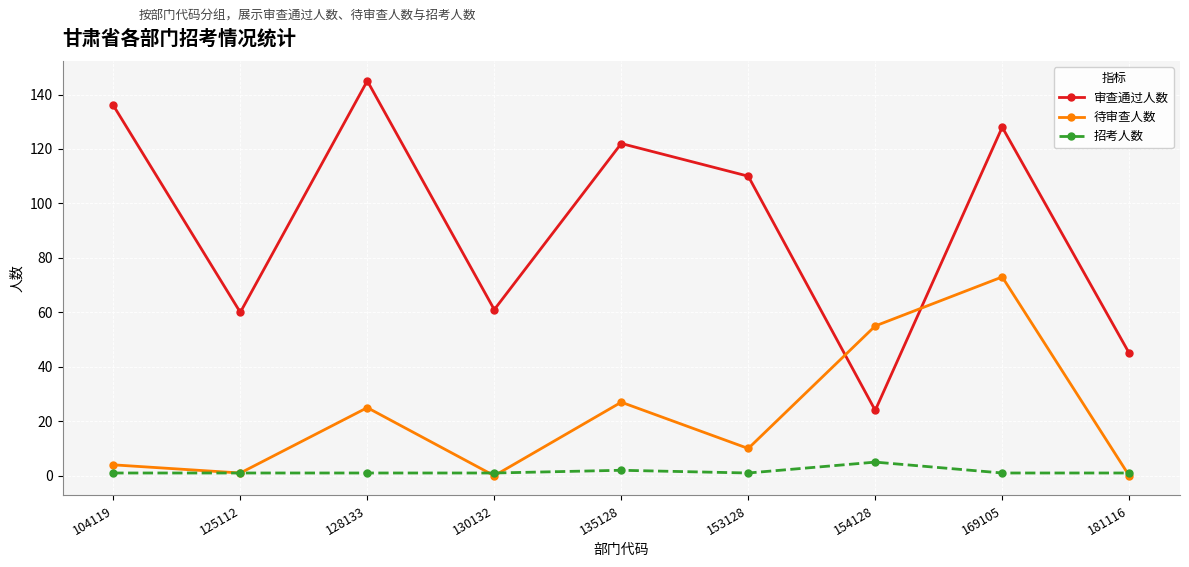

True or false: 审查通过人数 and 待审查人数 cross at least once.

True